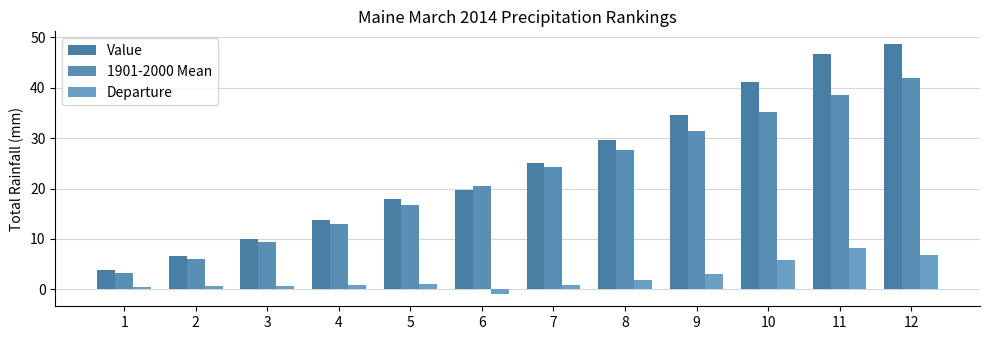

Reading left to right, transcribe all the data shown in this chart.

Value: 3.8	6.7	10.1	13.8	17.9	19.6	25.1	29.6	34.5	41.1	46.8	48.7
1901-2000 Mean: 3.3	6.1	9.4	12.9	16.8	20.5	24.2	27.7	31.5	35.3	38.7	42.0
Departure: 0.5	0.6	0.7	0.9	1.1	-0.9	0.8	1.9	3.0	5.8	8.1	6.8